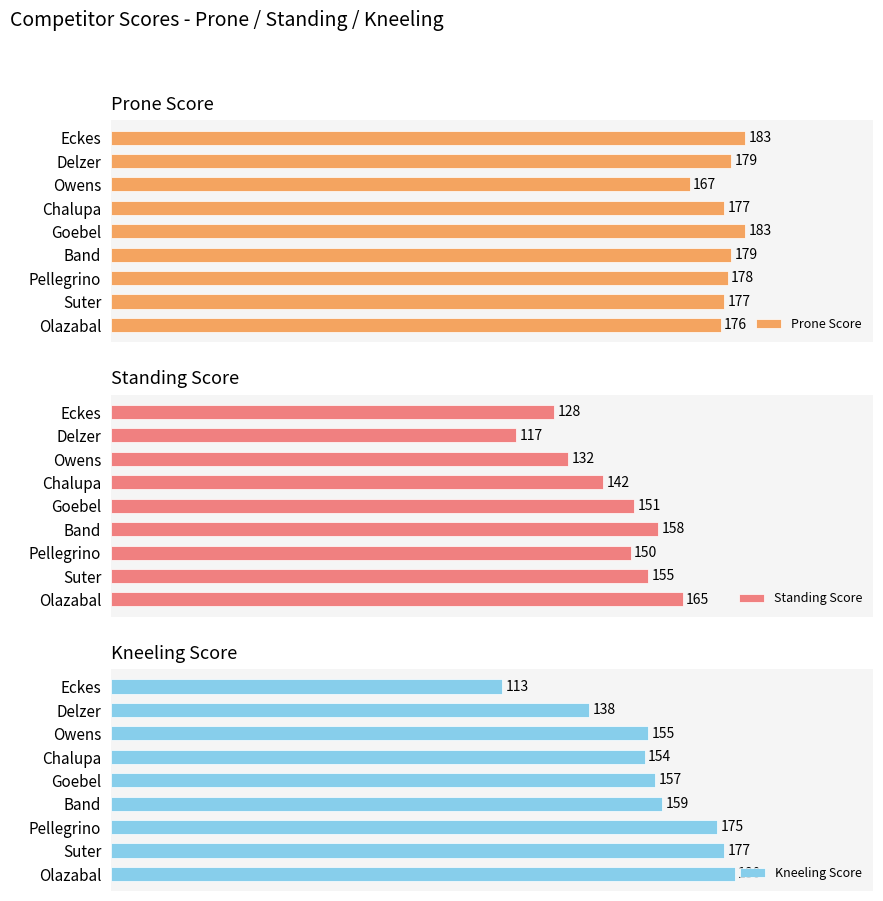

Which category has the highest value in the Standing Score series?

Olazabal